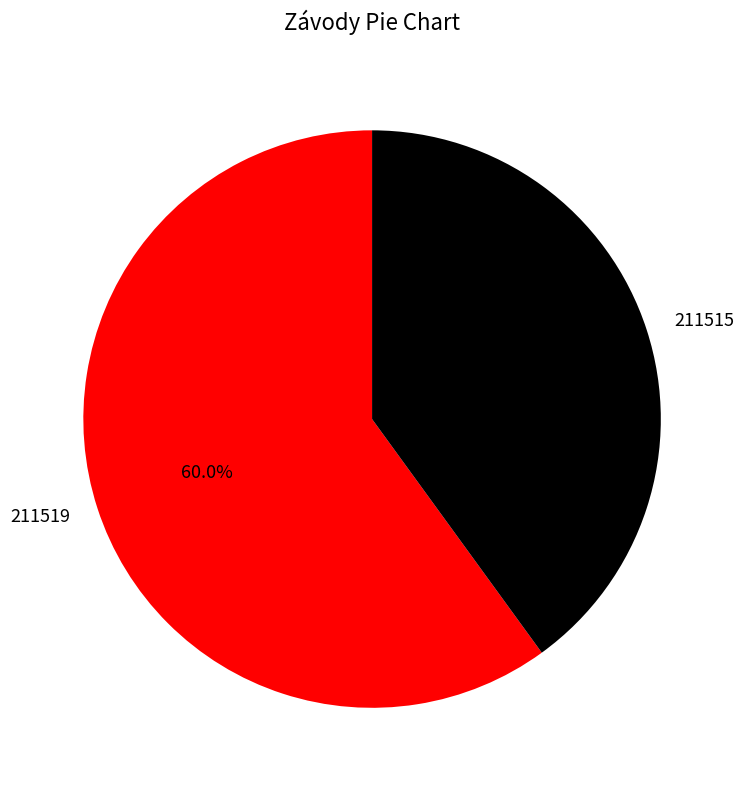

Which category accounts for the majority?

211519